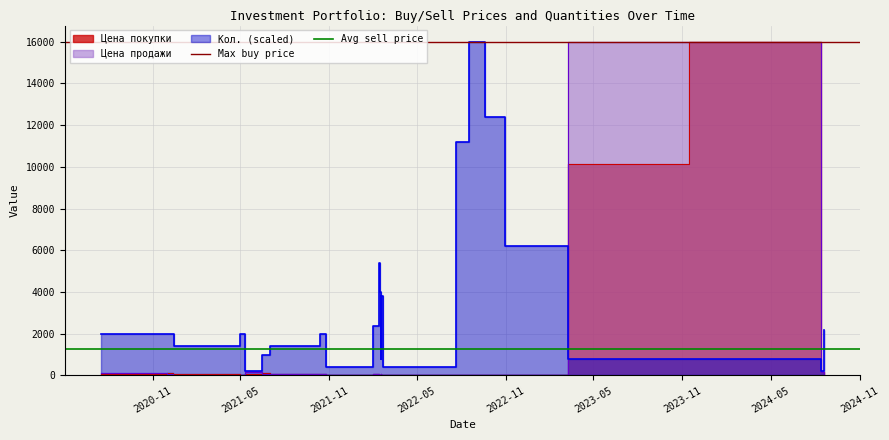

What is the greatest value displayed?

15969.0